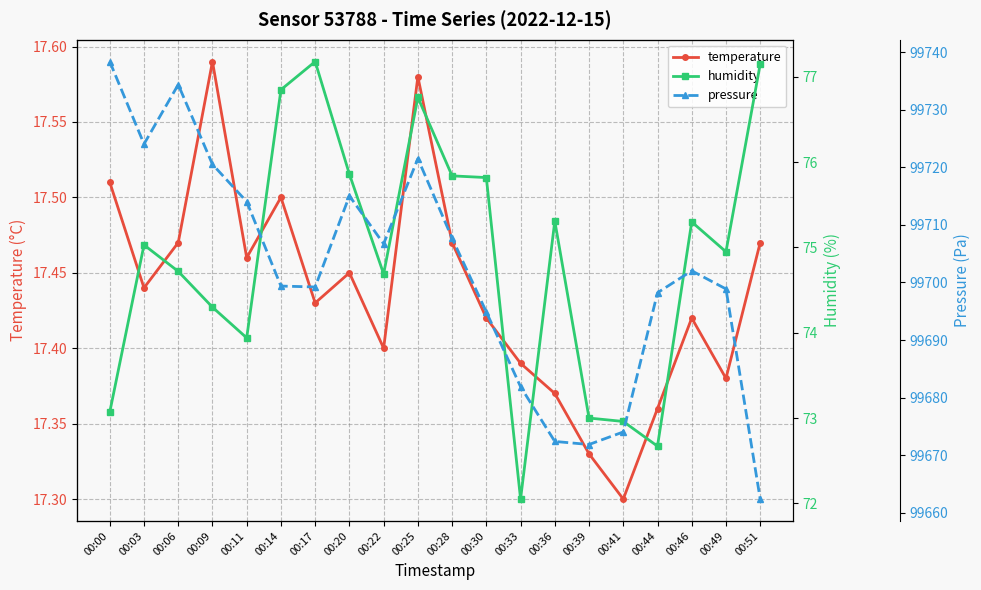

At which category does temperature reach its first local peak?

00:09